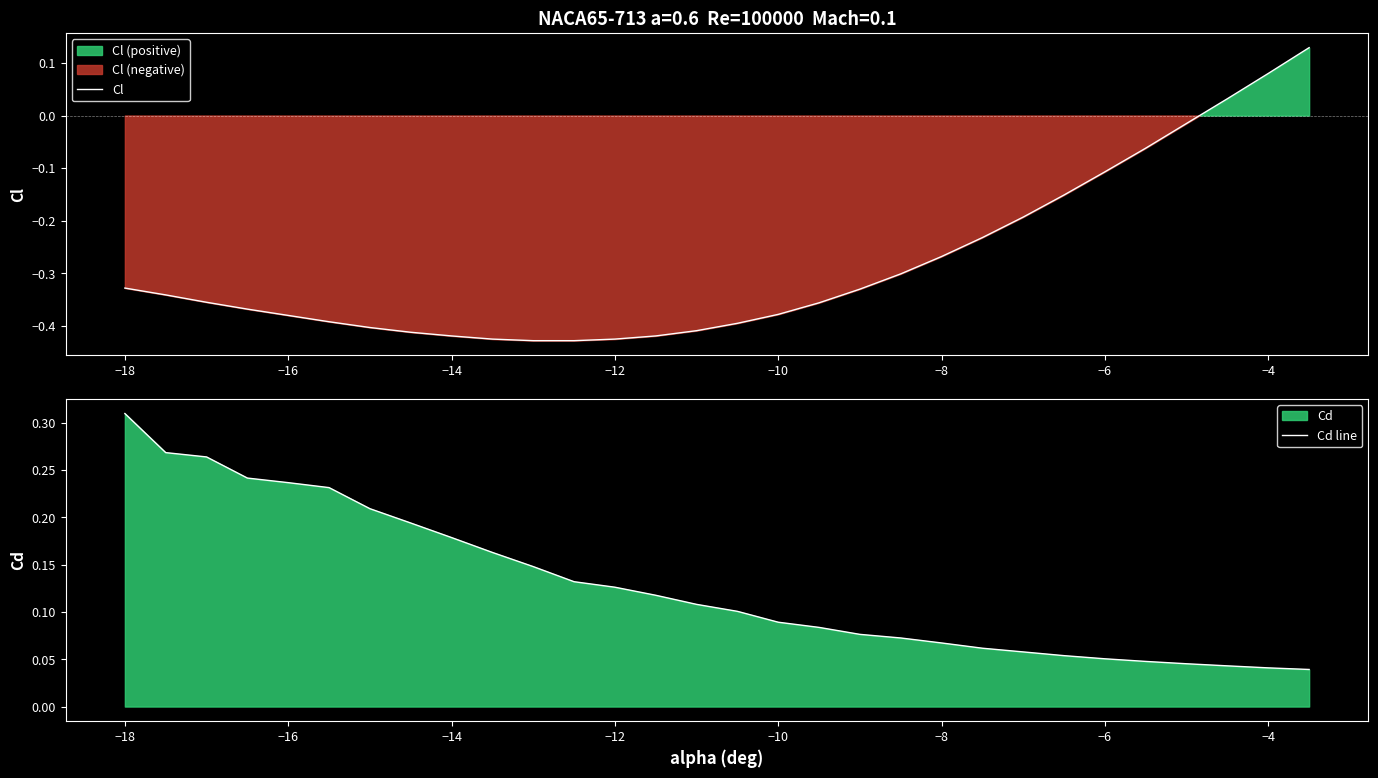

Is it true that Cl equals -0.7 at −14?

False